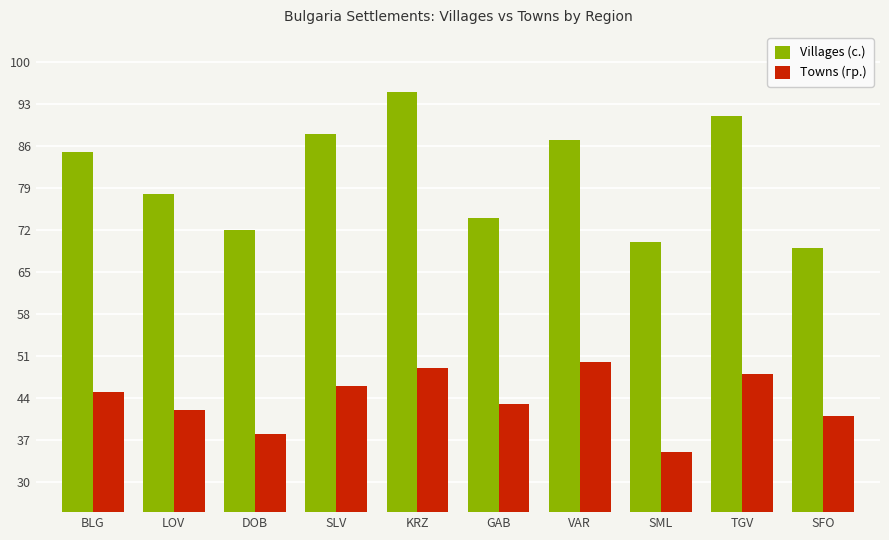

How many bars are there in total?

20